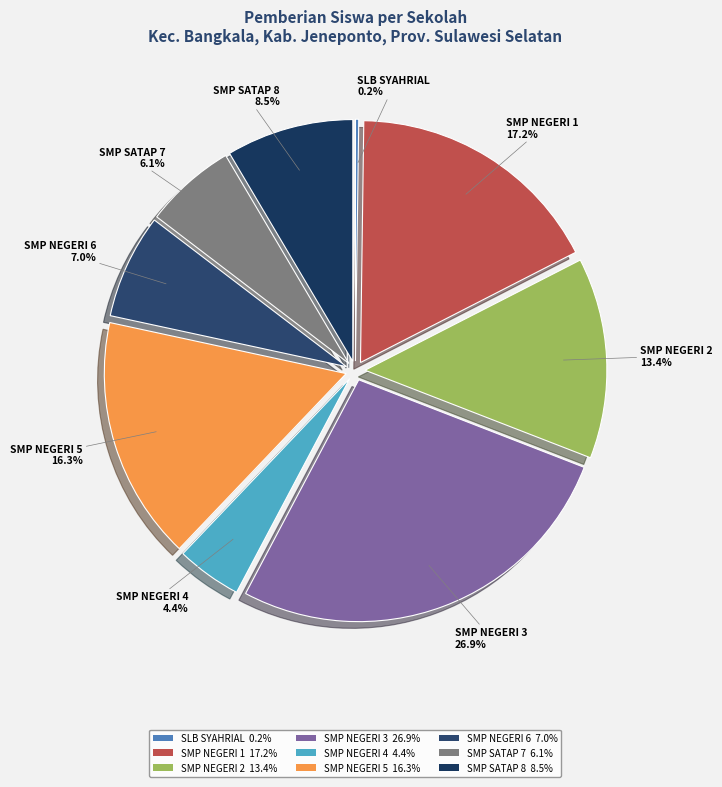

To the nearest percent, what is the difference between the largest and smallest slice percentages?

27%